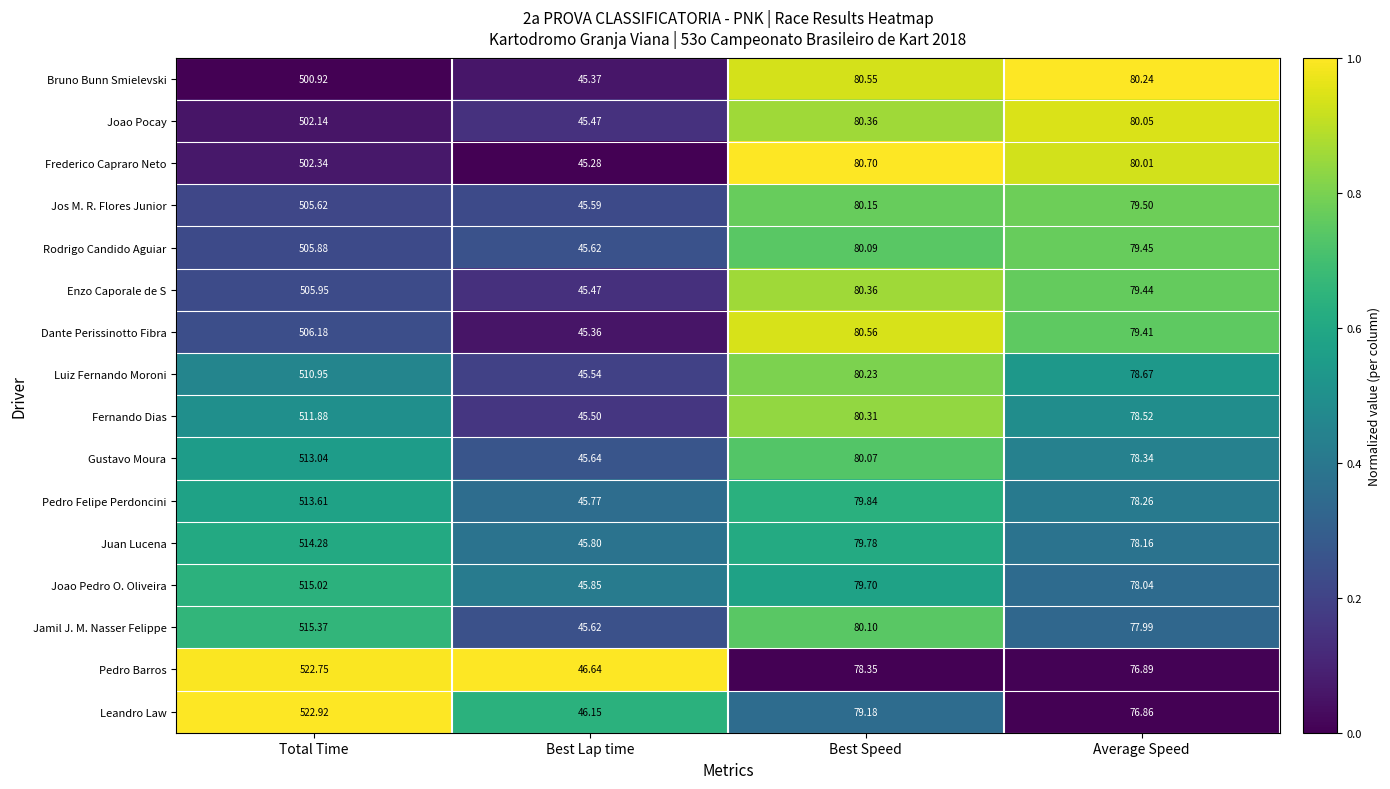

Which category has the highest value in the Dante Perissinotto Fibra series?

Total Time